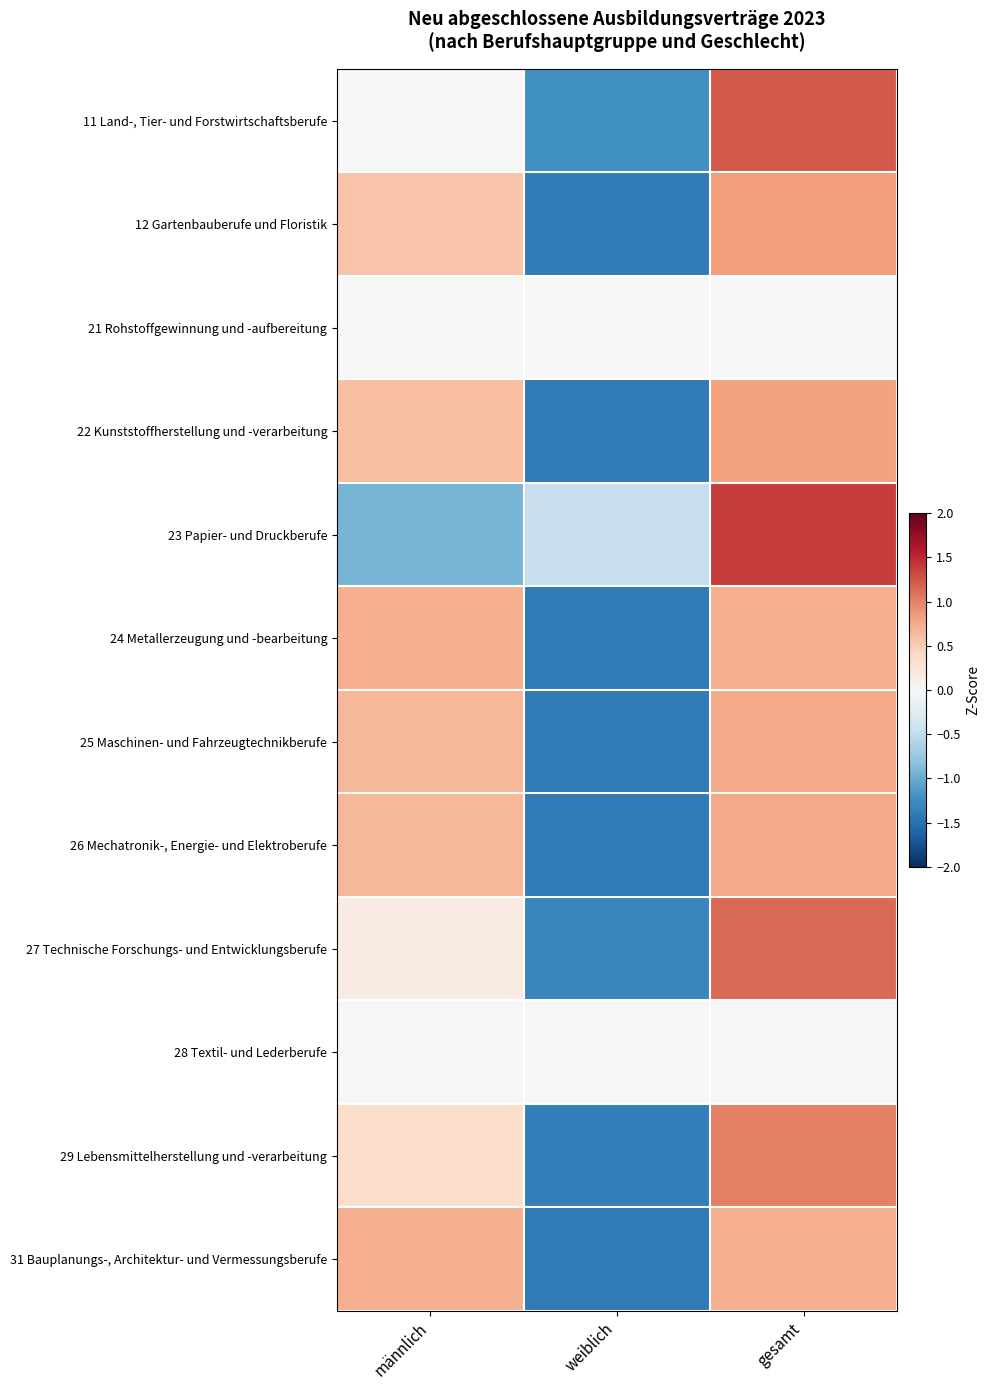

Between männlich and gesamt, which series saw the biggest shift?

23 Papier- und Druckberufe